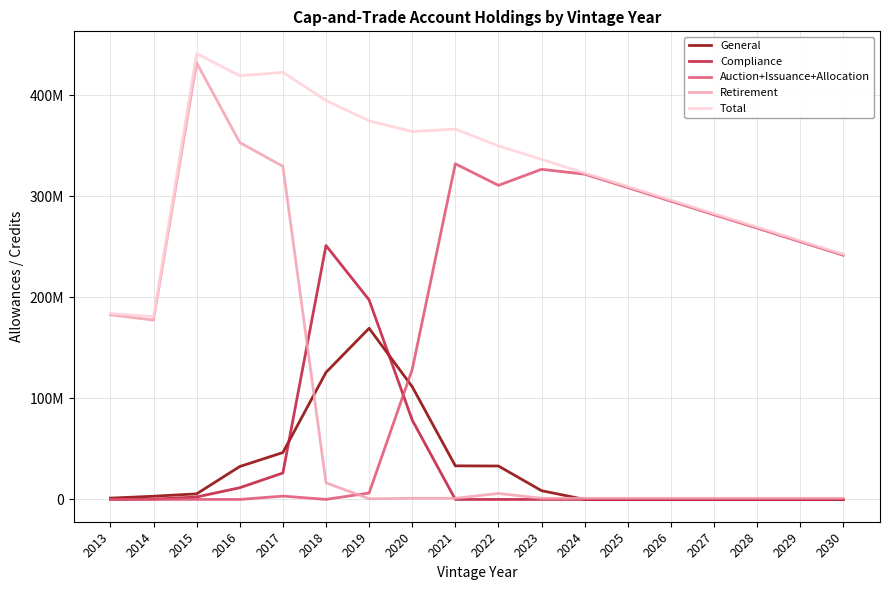

Does the chart display data point markers on the line(s)?

No